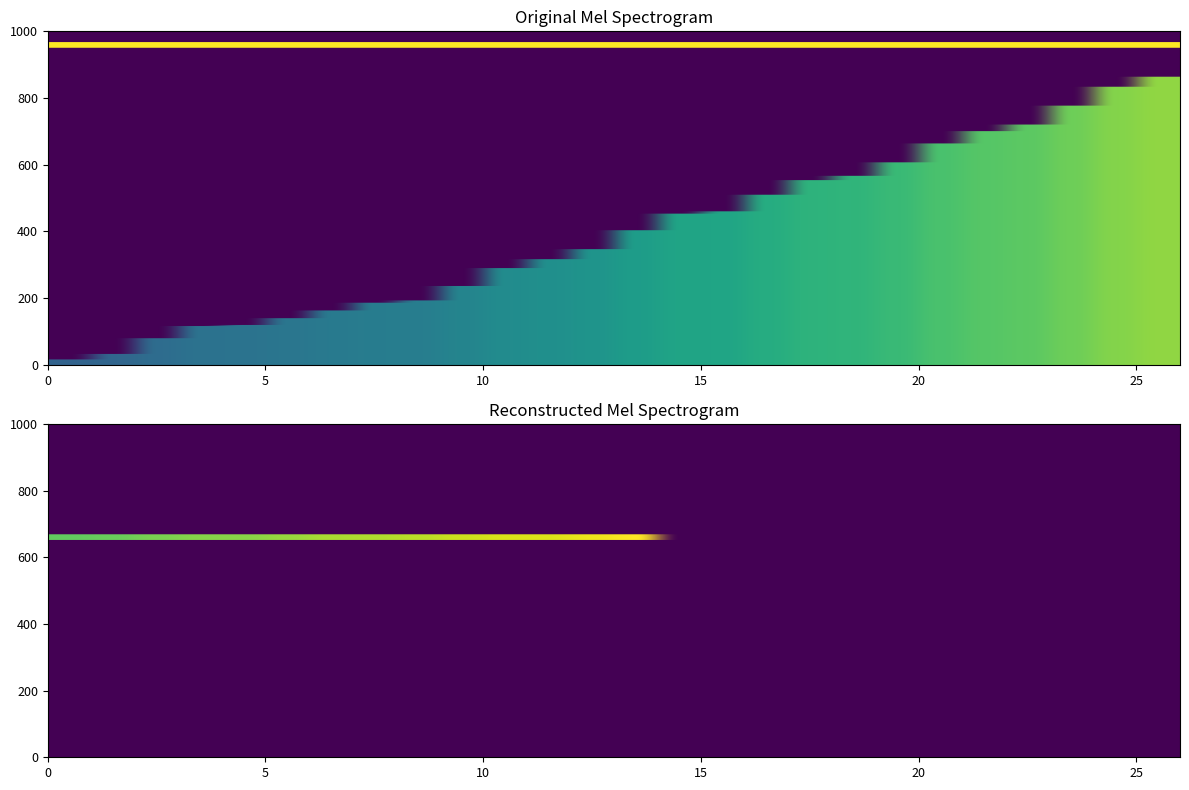

Is the value of 1 at 16 greater than the value of 2 at 5?

No